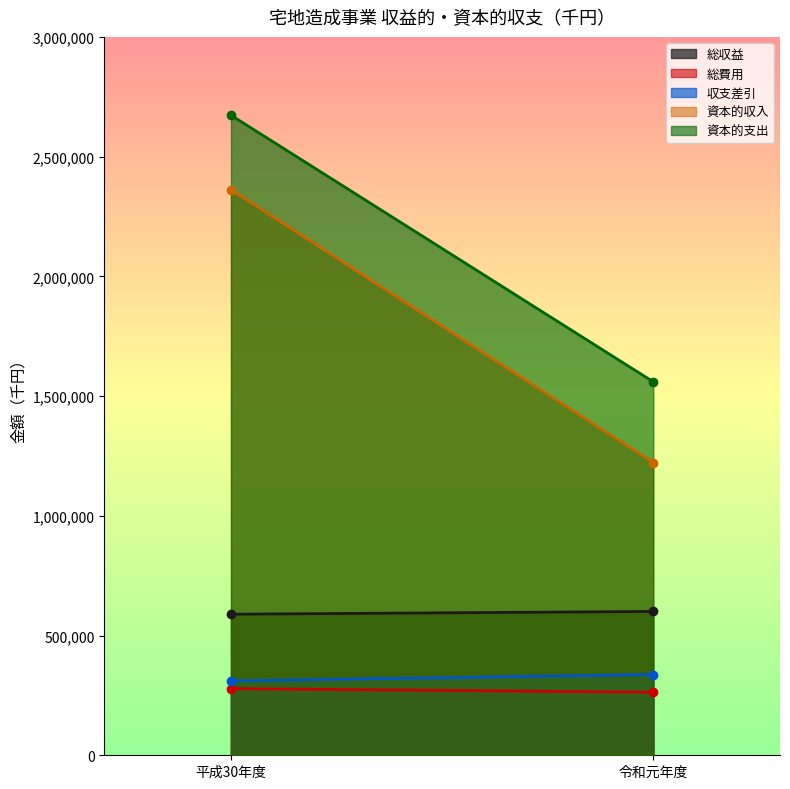

What is the minimum value shown in the chart?

263476